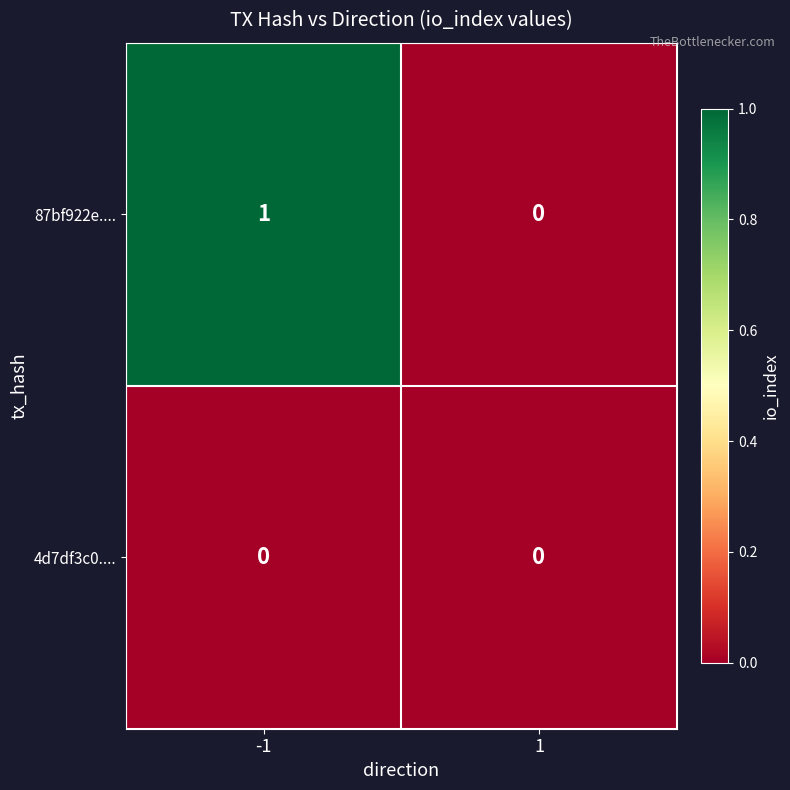

Reading left to right, what are all the values shown in this chart?

87bf922e....: 1	0
4d7df3c0....: 0	0